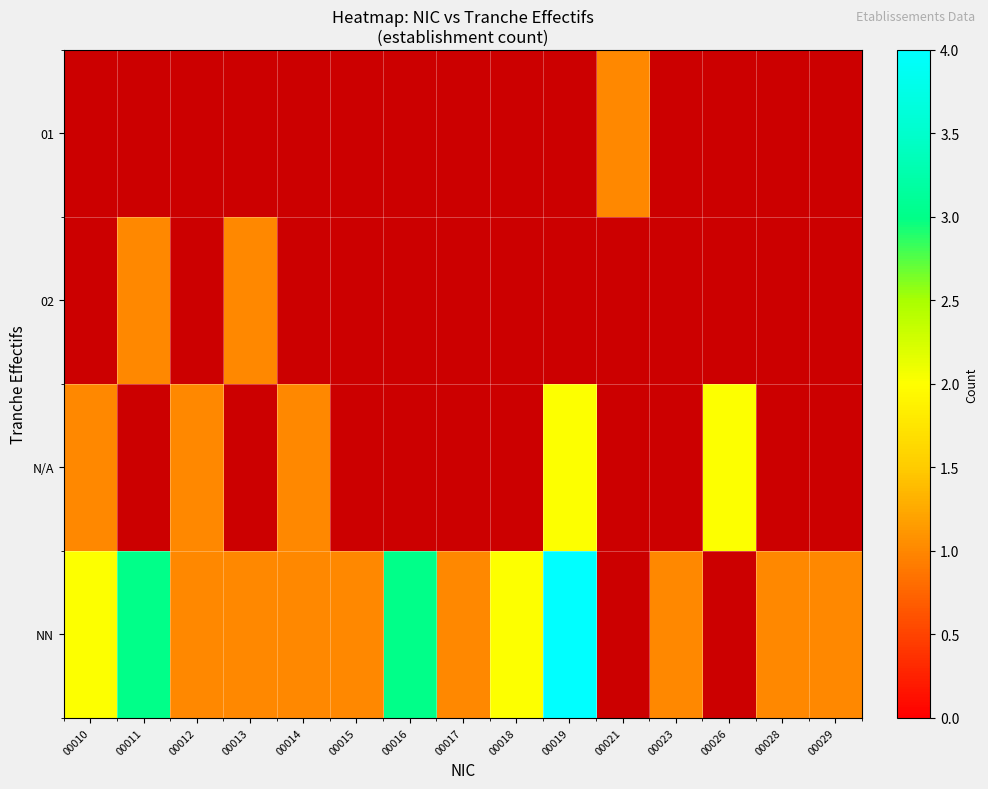

What is the difference between the maximum and minimum values in the N/A series?

1.0